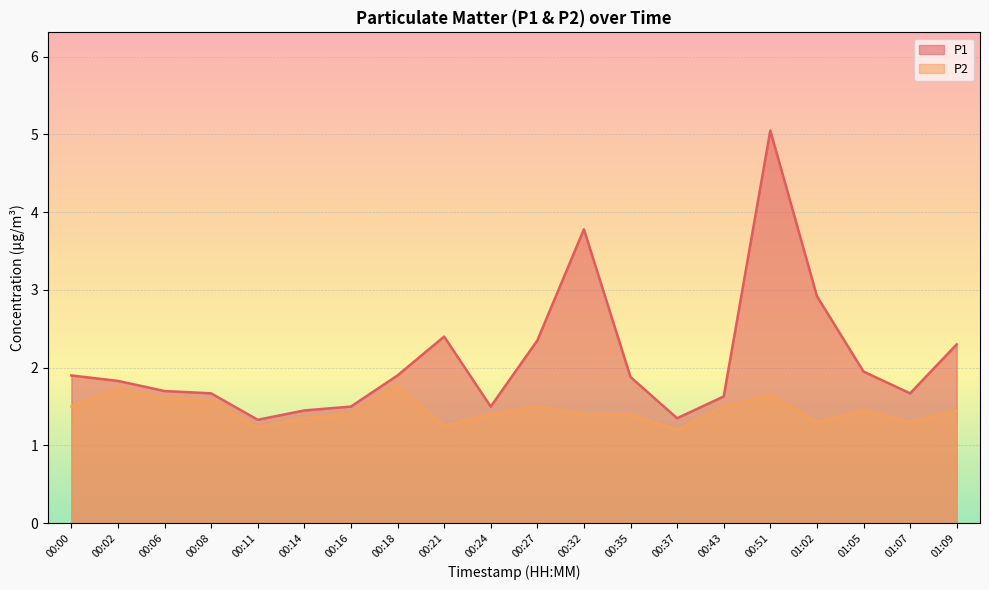

Is it true that P1 equals 0.9 at 00:27?

False